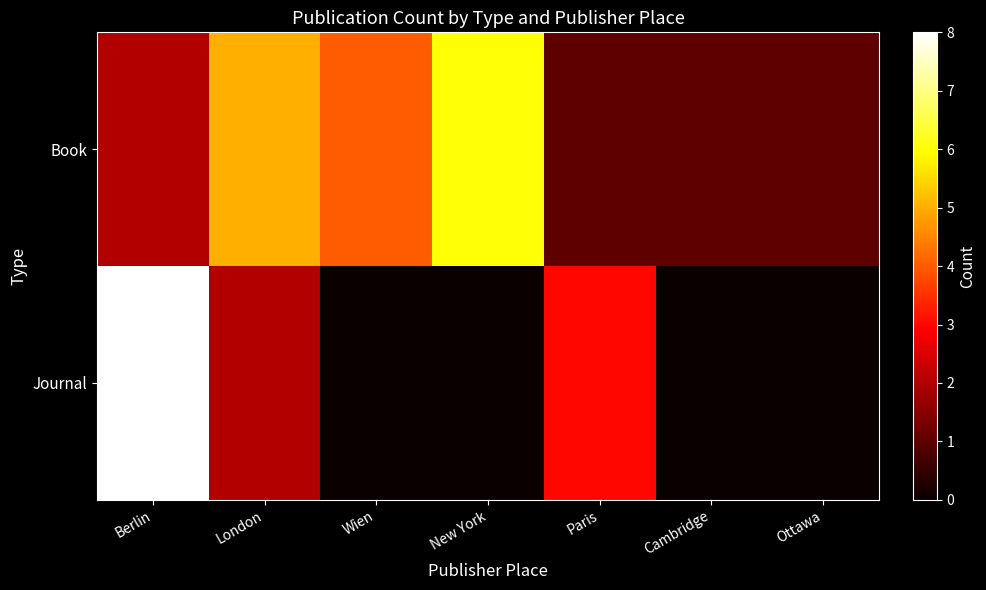

Rank the series by their maximum value, from highest to lowest.

Journal, Book